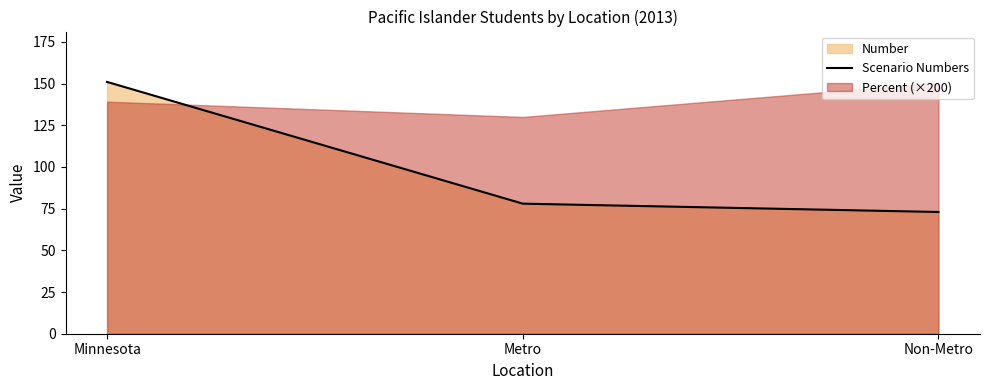

How many lines are shown in the chart?

1